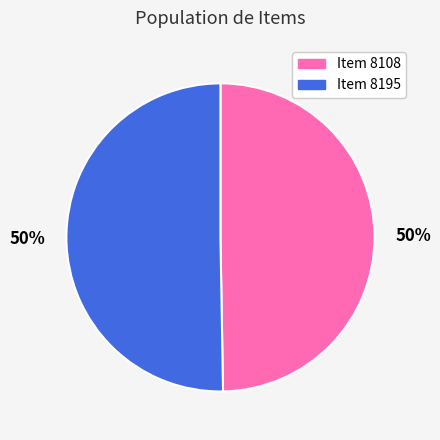

Approximately how many times larger is the value at Item 8195 compared to Item 8108?

1.0